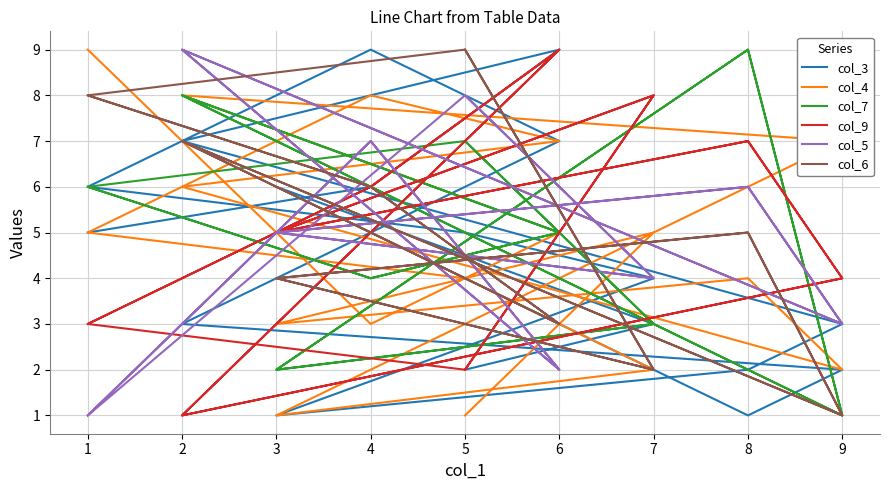

Where is the first local minimum for col_9?

3